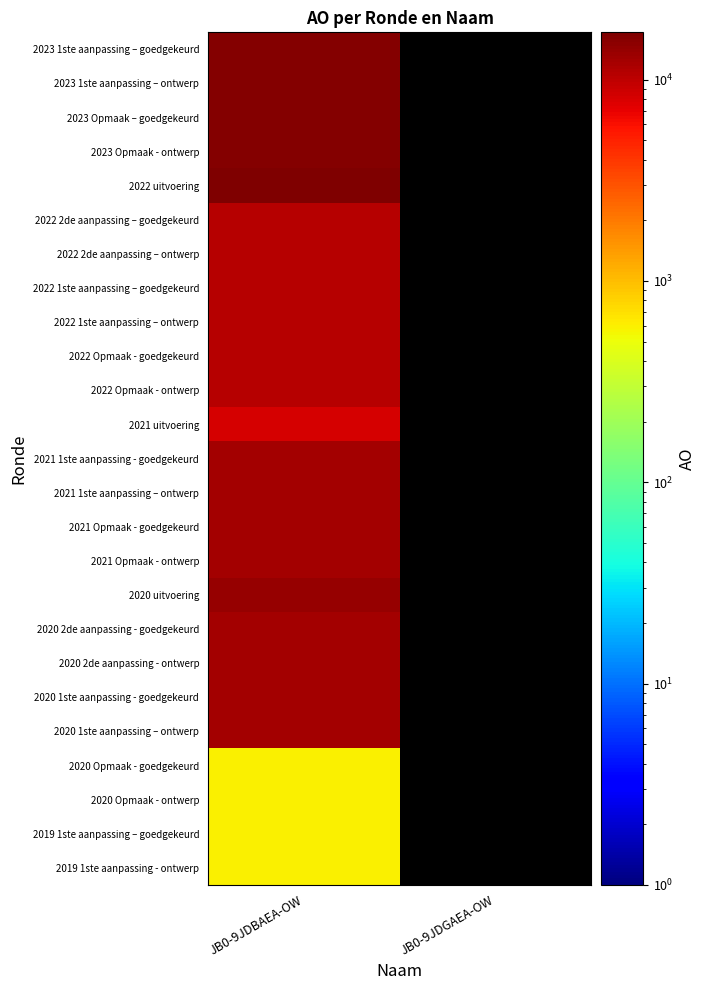

What is the difference between the highest and lowest values at JB0-9JDBAEA-OW?

16588.0